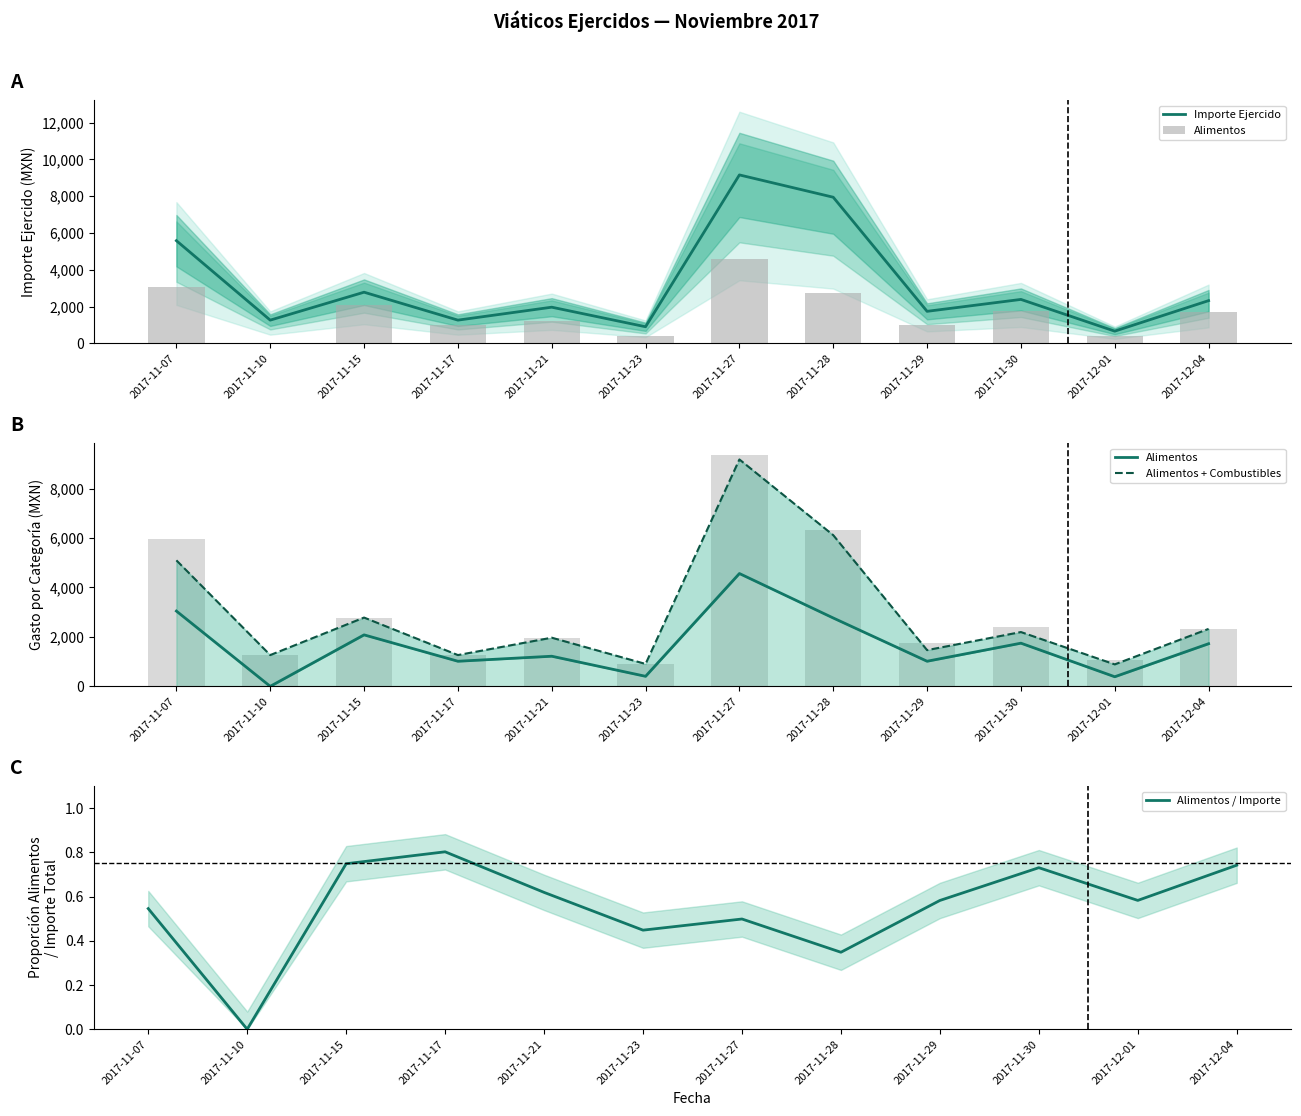

What is the label of the 9th bar from the right?

2017-11-17